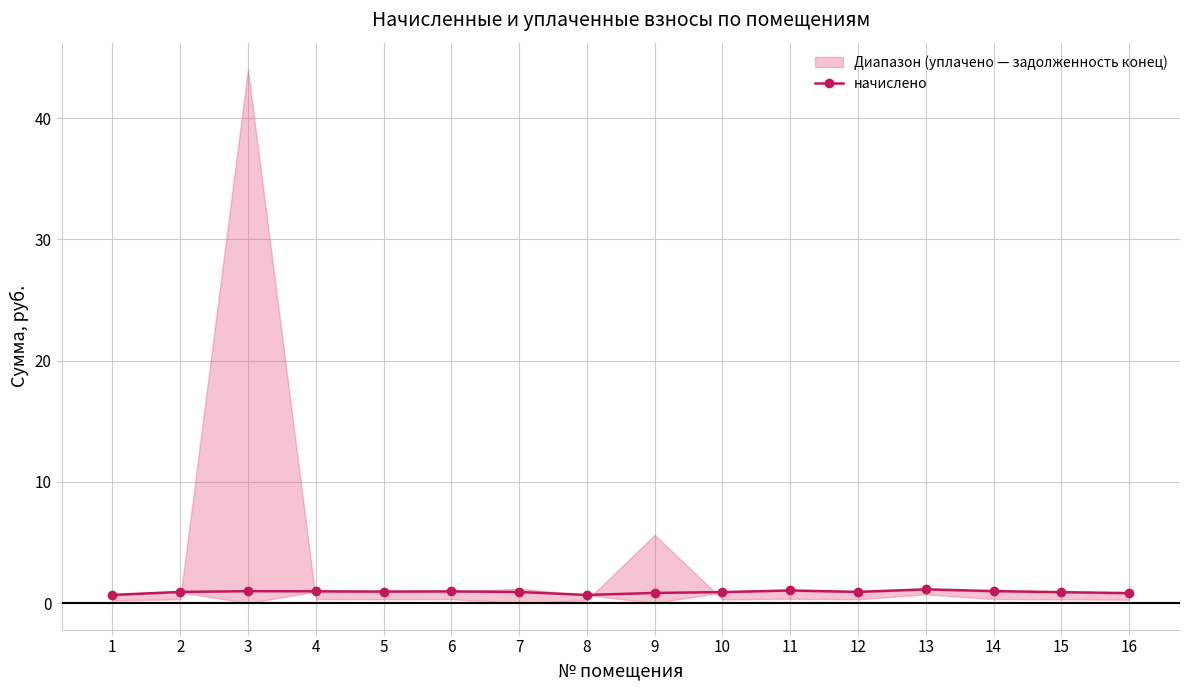

What is the change in value from 4 to 13?

+0.2